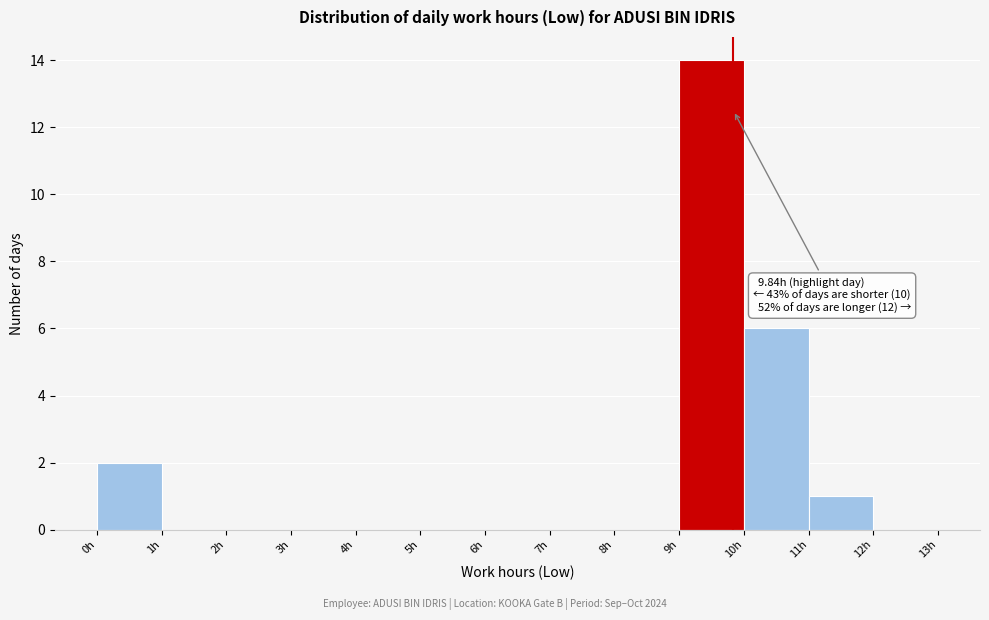

Over which range of the x-axis is the bar tallest?

9 to 10